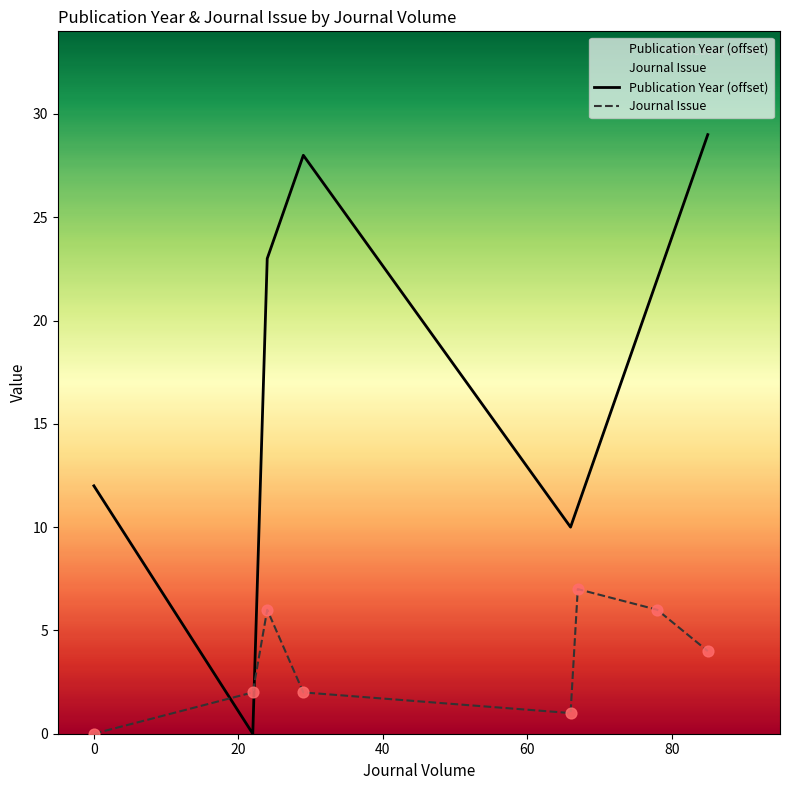

Which series has the largest total across all categories?

Publication Year (offset)